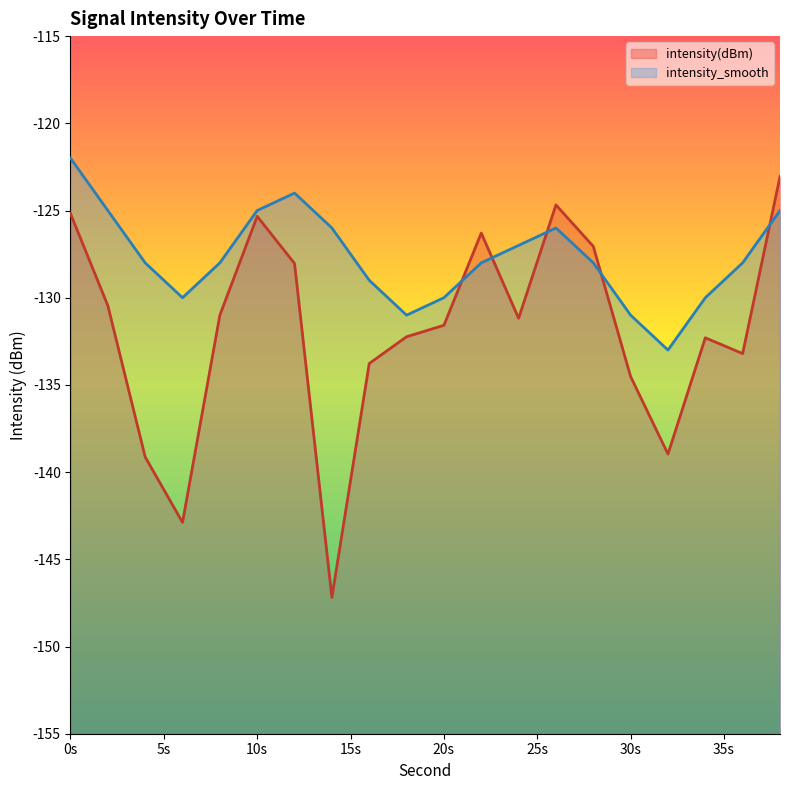

What is the lowest value of the intensity_smooth series?

-133.0